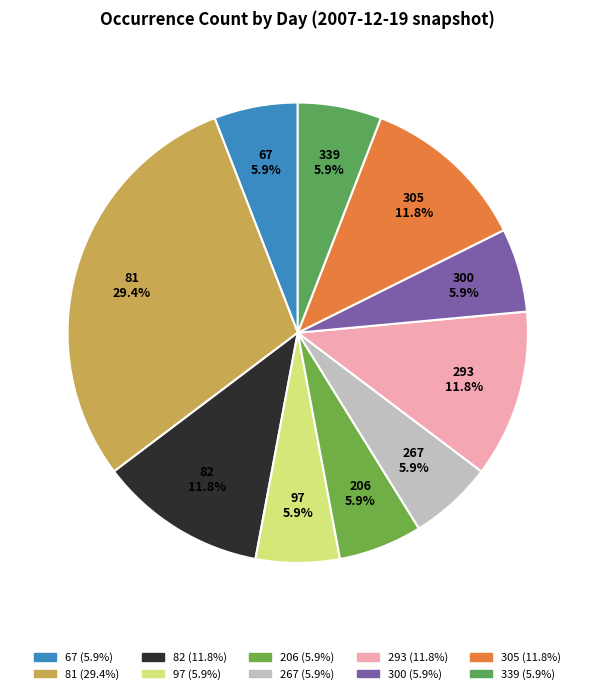

Which slice is the largest?

81